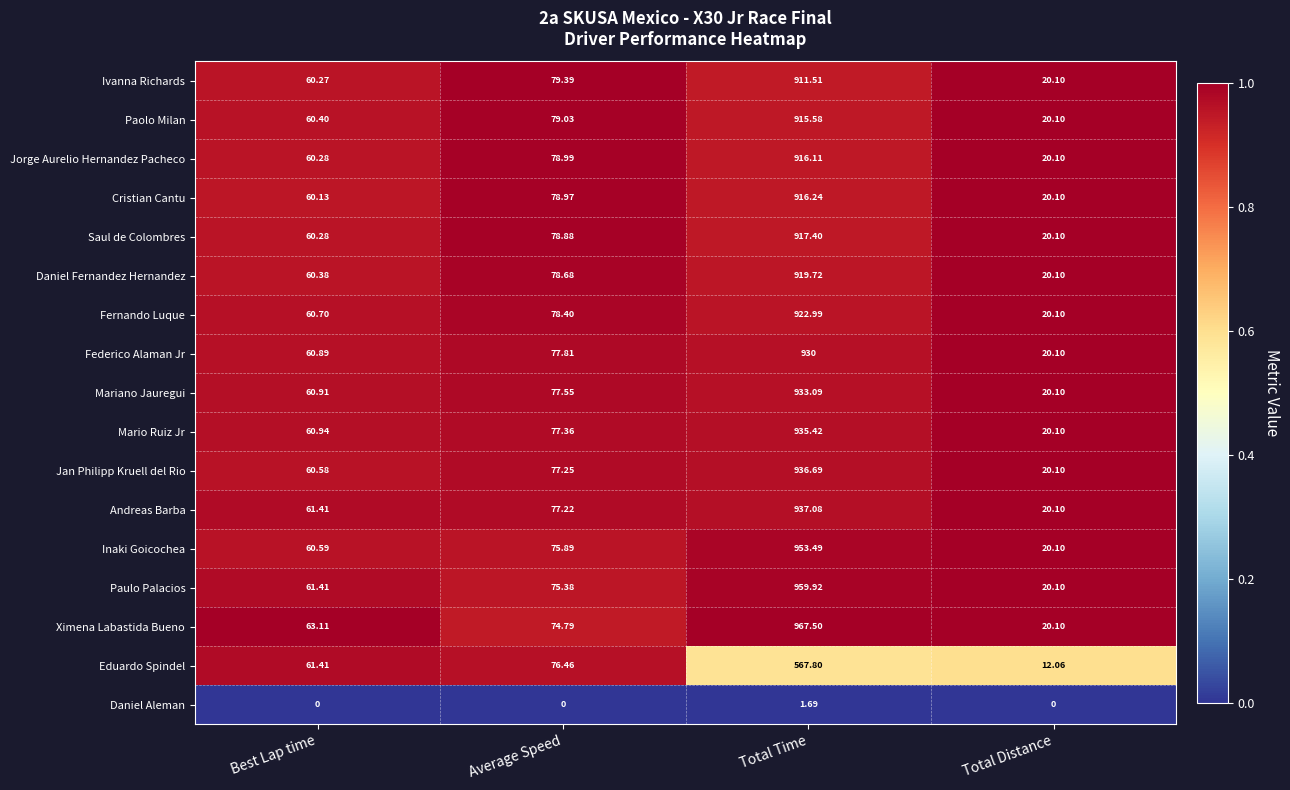

Where is Mario Ruiz Jr nearest to the value 477?

Average Speed